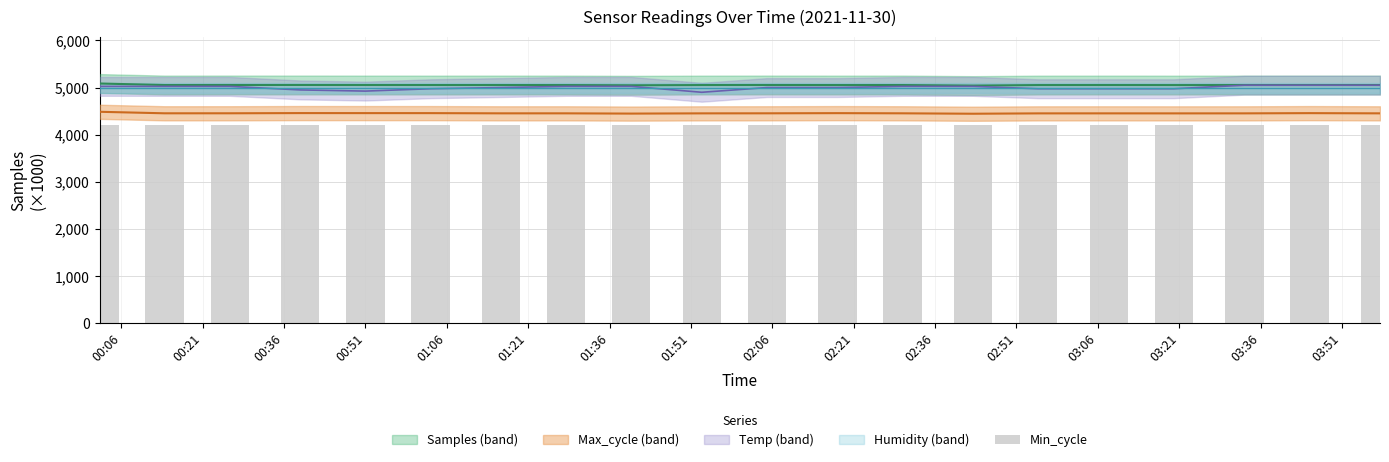

Are the bars grouped side by side (vs. stacked)?

Yes